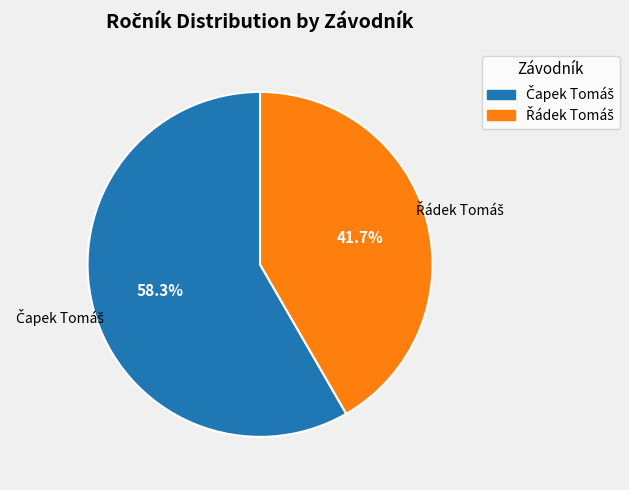

Is there any slice that represents more than half of the pie?

Yes